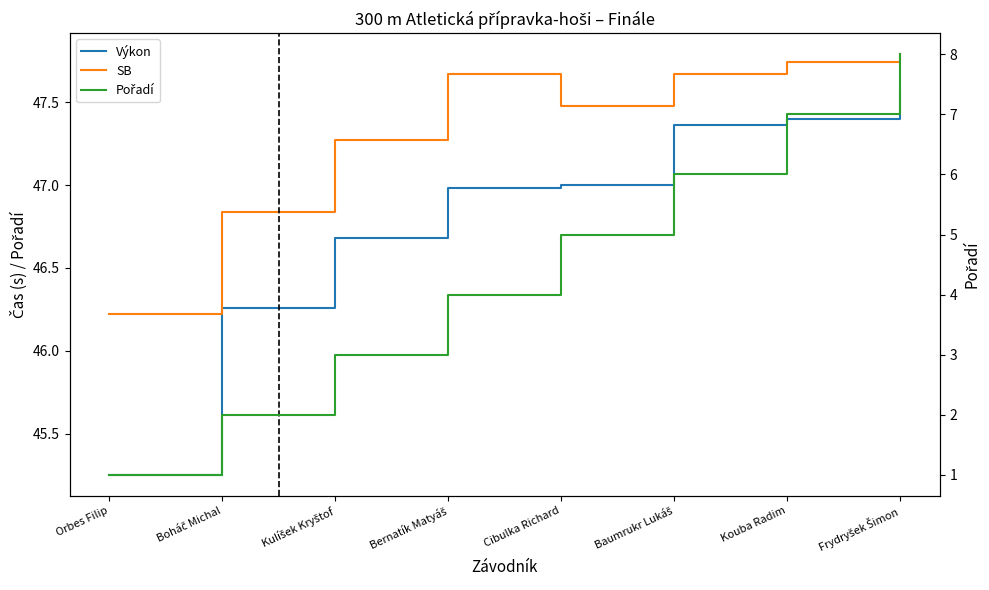

What is the greatest value displayed?

47.8